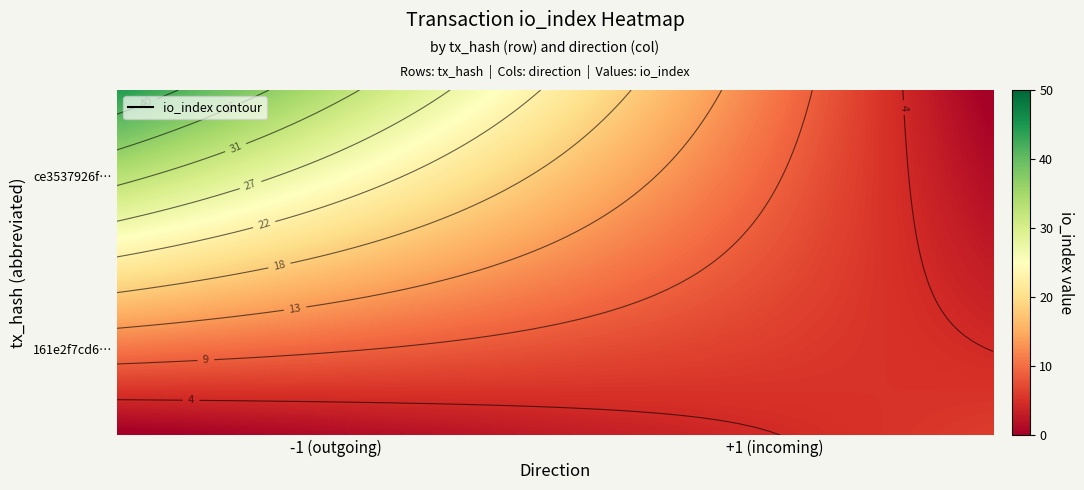

The value of ce3537926f0fbe4bee8a74ec25e606e91fa3b0a at io_index is 19. True or false?

False